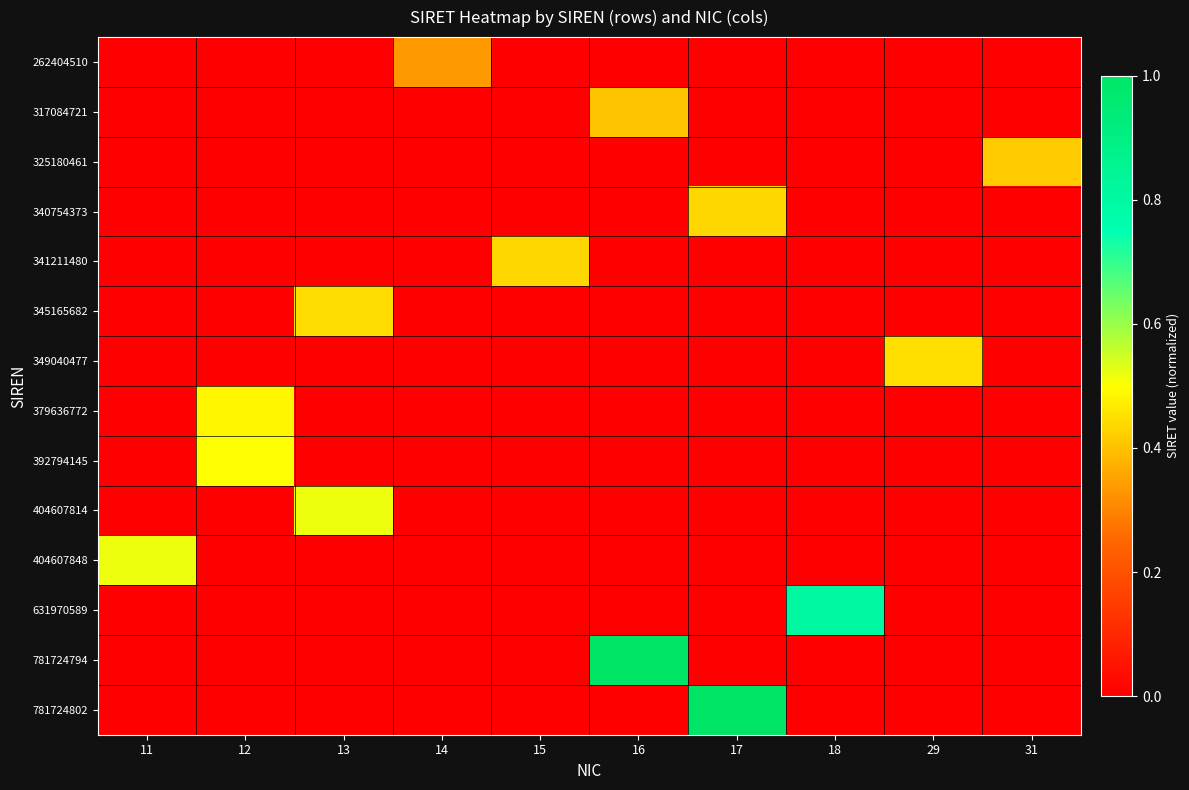

Which series has the largest range (max minus min)?

781724802